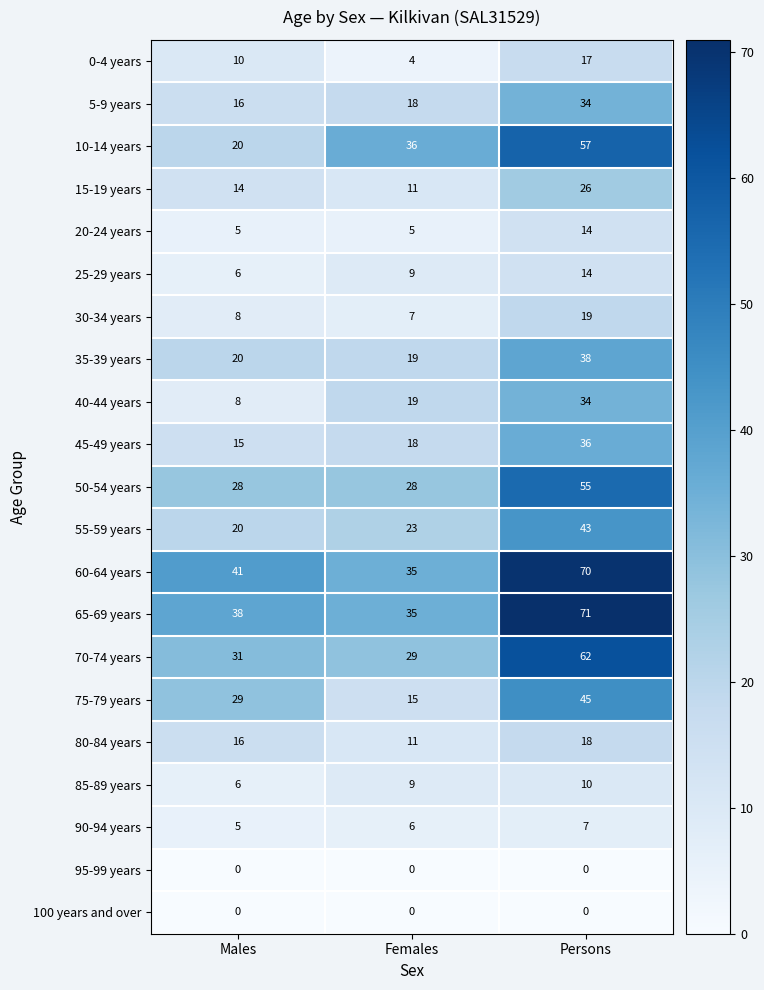

Which series has the widest spread of values?

10-14 years